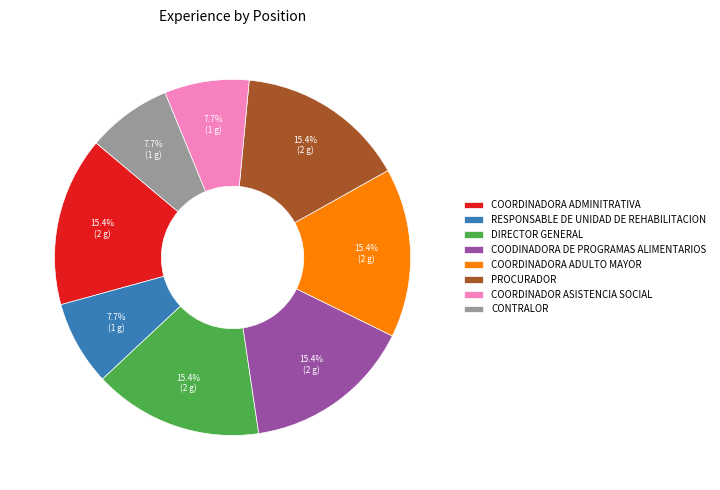

Between COORDINADORA ADMINITRATIVA and CONTRALOR, which is larger?

COORDINADORA ADMINITRATIVA